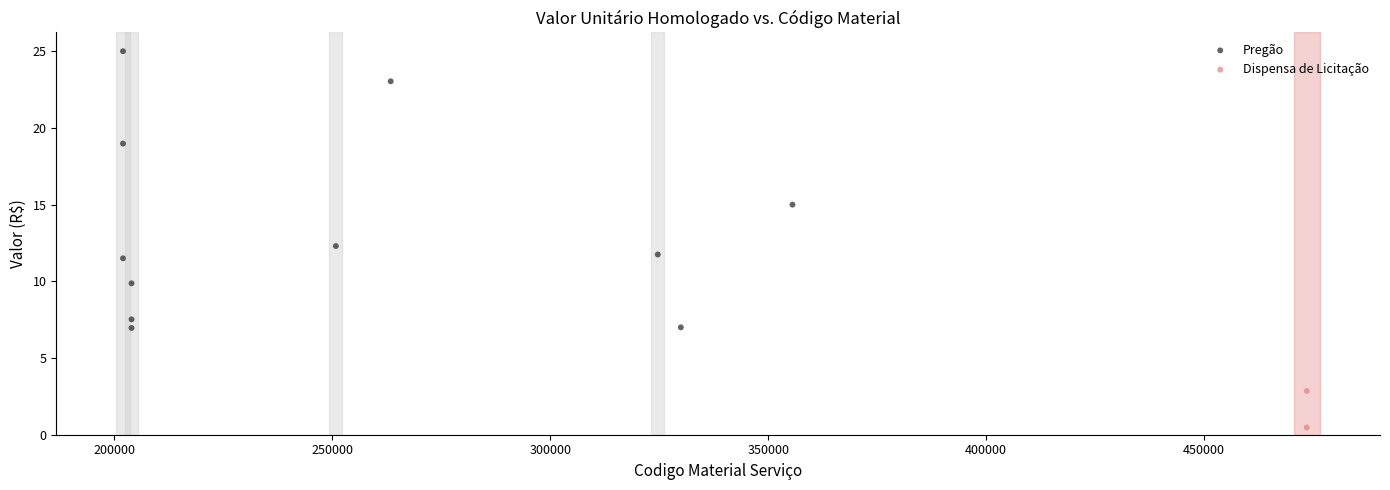

What are all the series names shown in the legend?

Pregão, Dispensa de Licitação